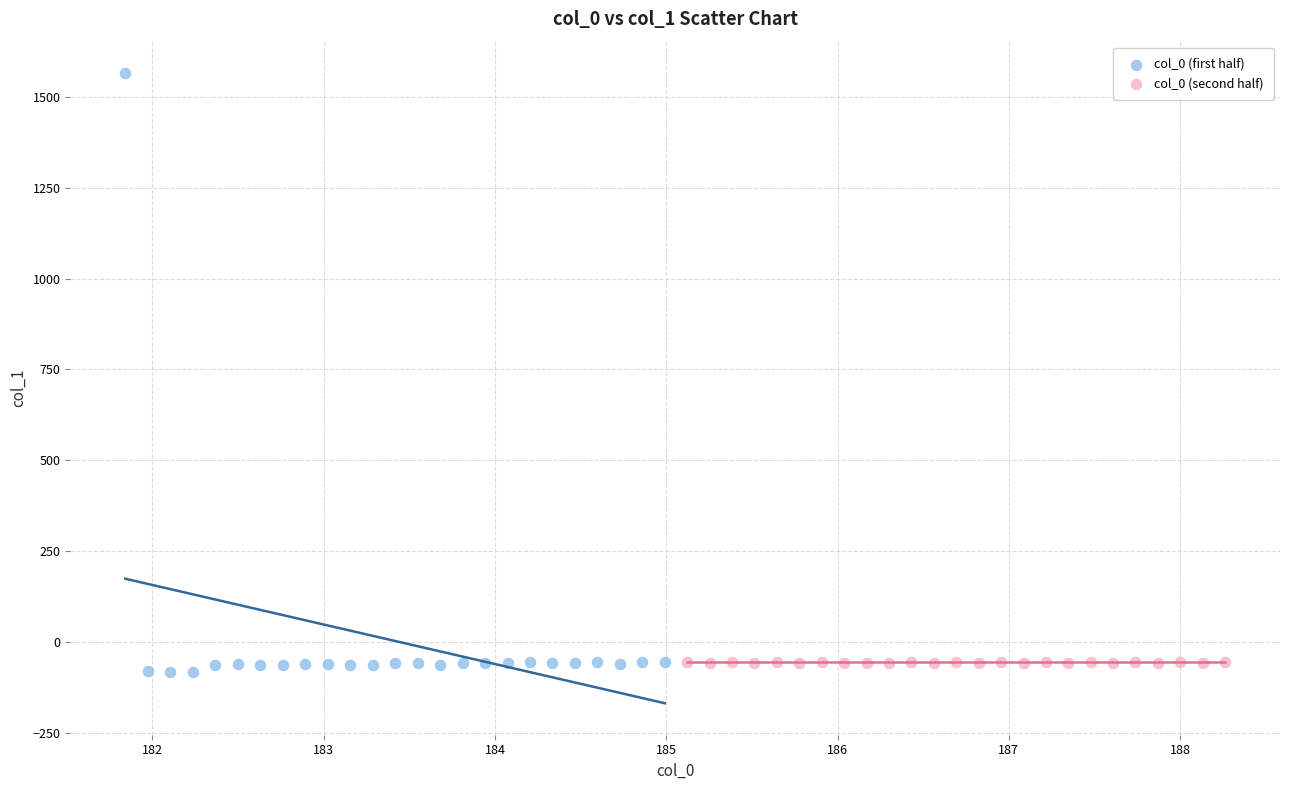

Which series contains the highest Y value?

col_0 (first half)